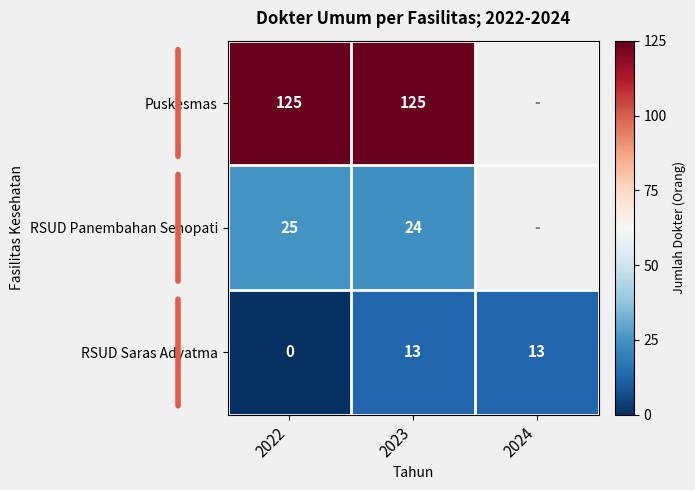

What is the maximum value shown in the chart?

125.0